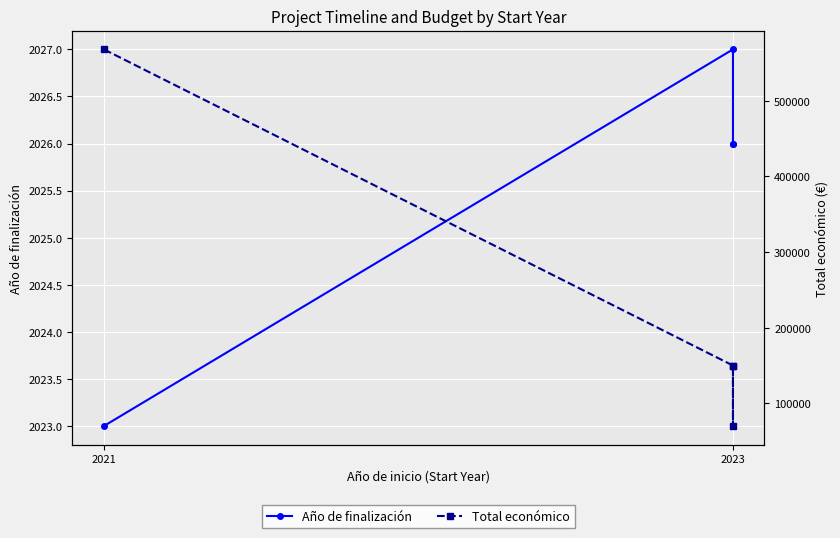

How many data points in Total económico are above 150000?

1